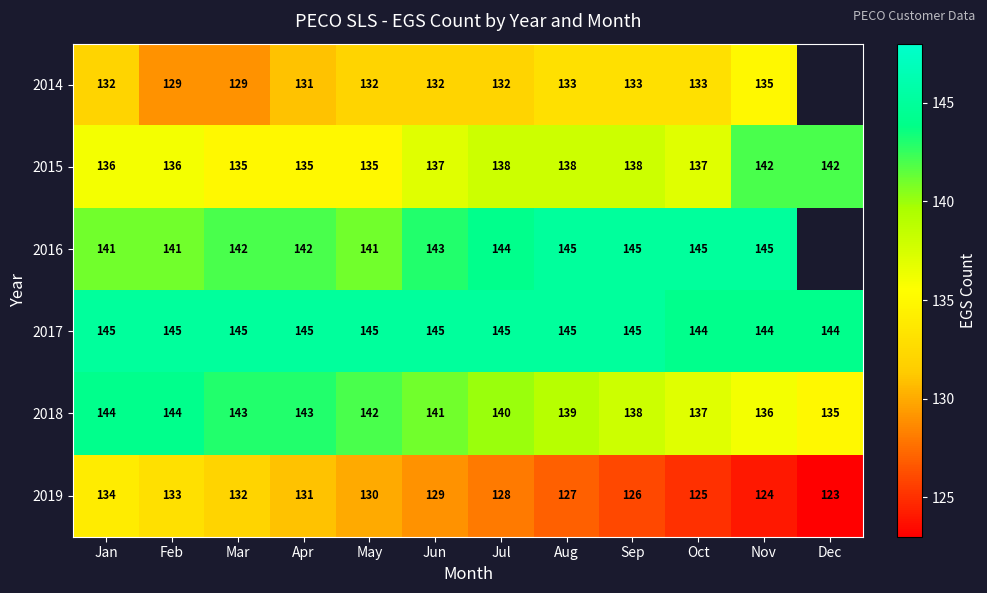

At which category is the sum across all series the highest?

Jan